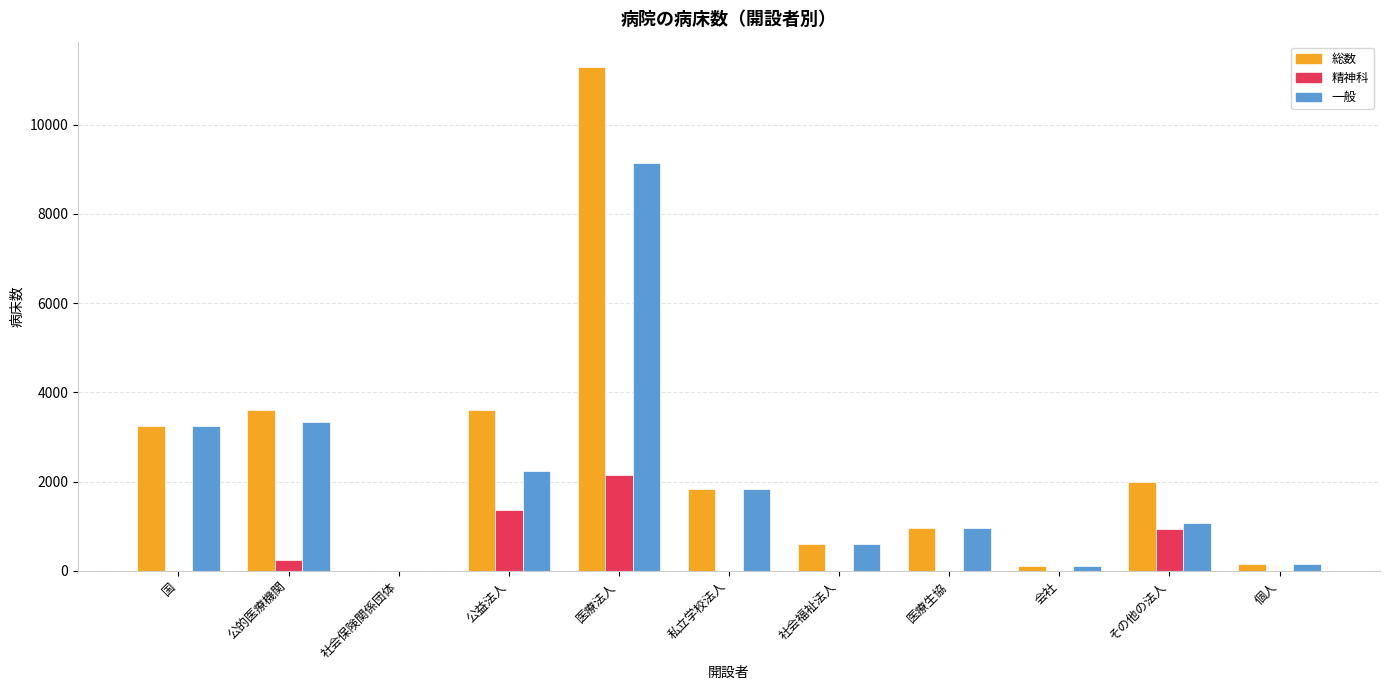

What is the sum of all 一般 values?

22696